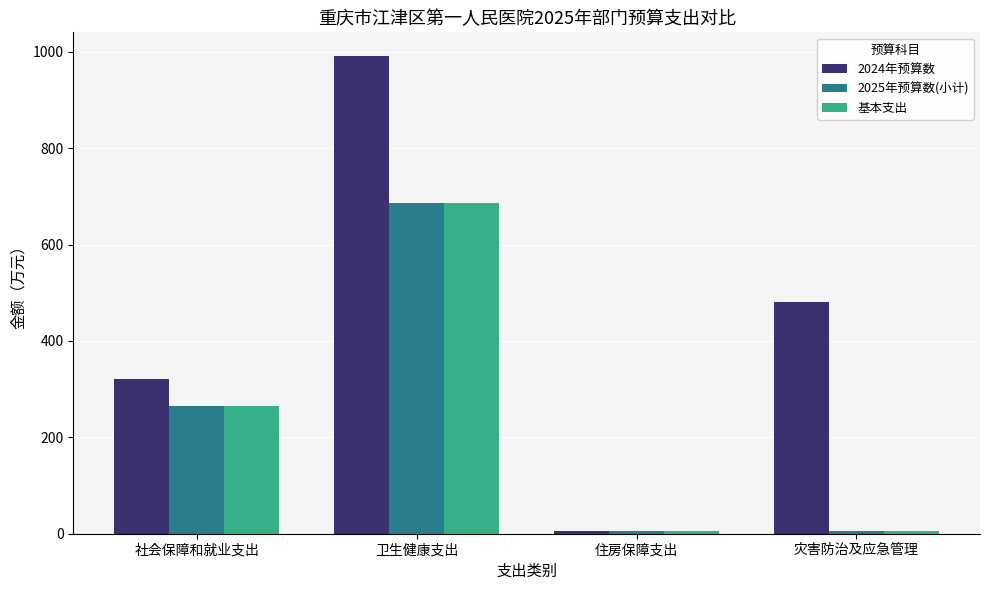

At how many categories does at least one series exceed 790?

1